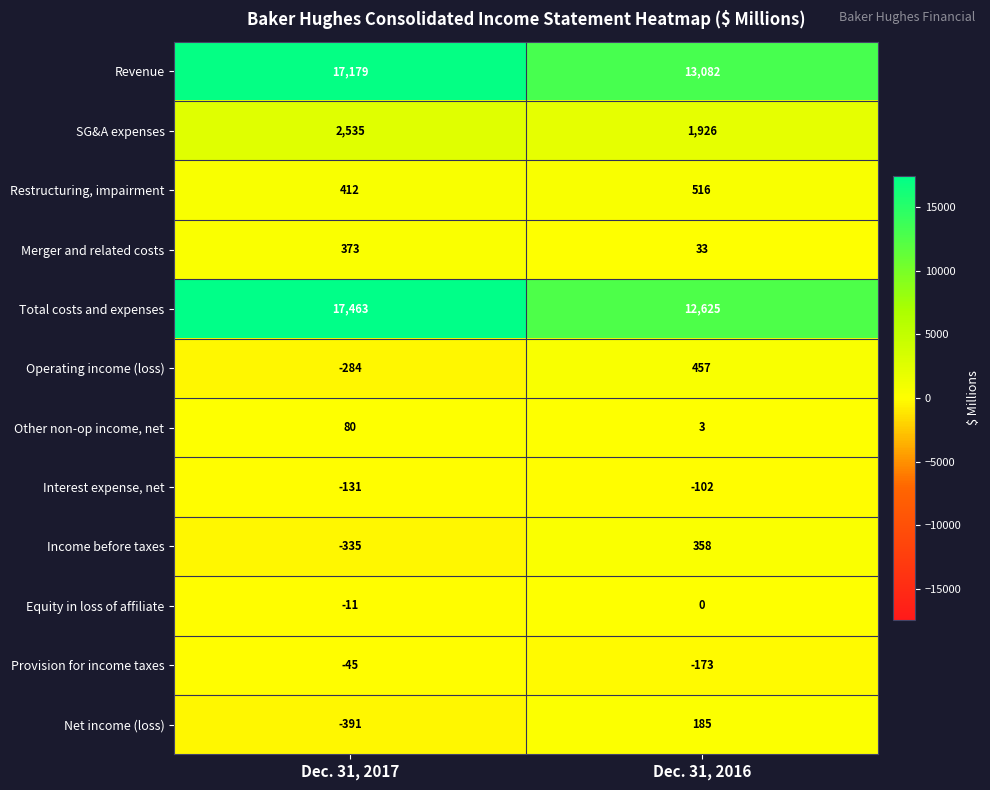

True or false: Revenue has a value of 10323 at Dec. 31, 2017.

False